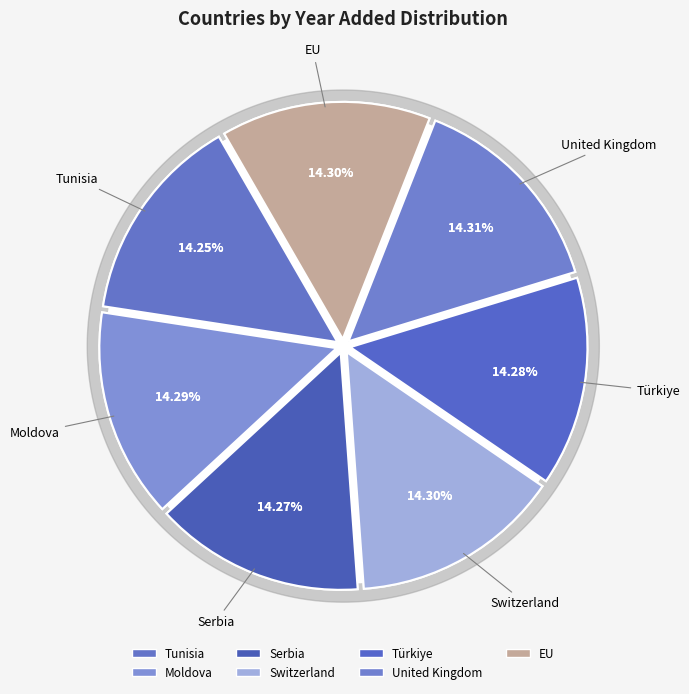

What percentage is the Serbia slice, to the nearest percent?

14%